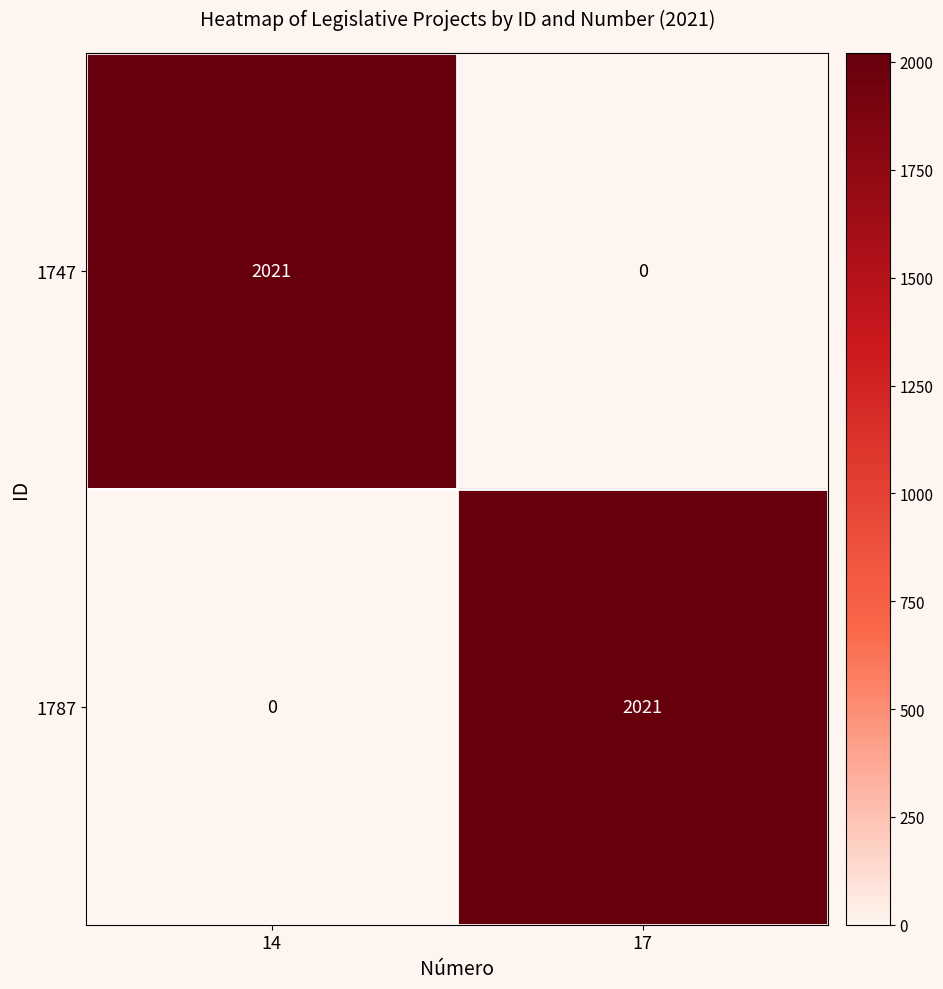

Is the value of 1747 at 17 greater than the value of 1787 at 17?

No